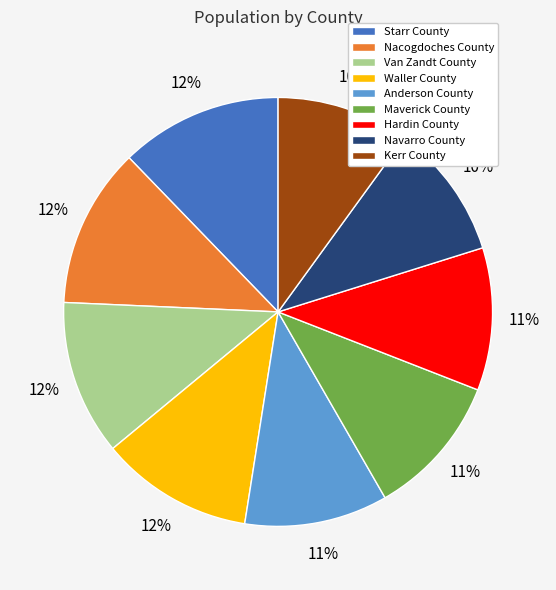

To the nearest percent, what percentage of the pie is Hardin County?

11%